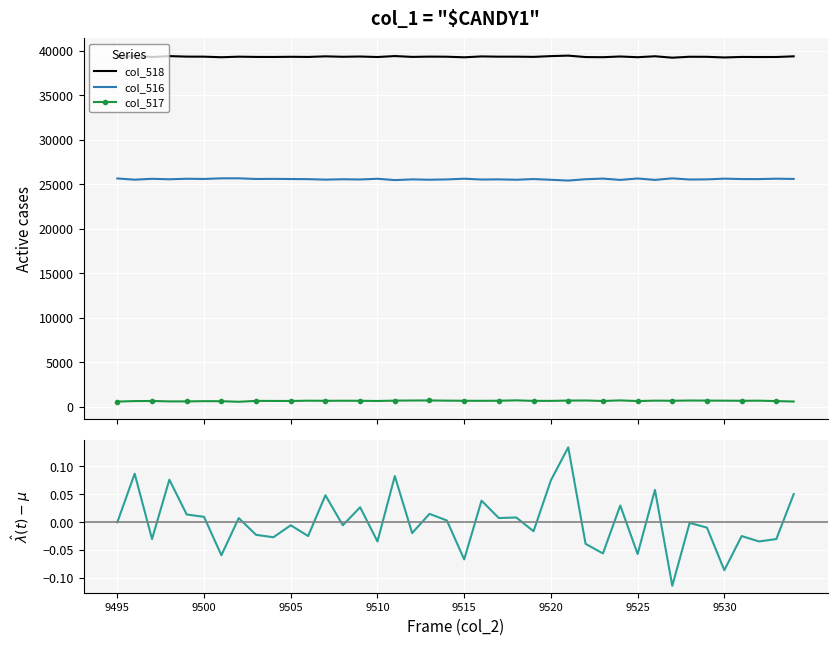

True or false: col_518 and col_517 intersect in this chart.

False